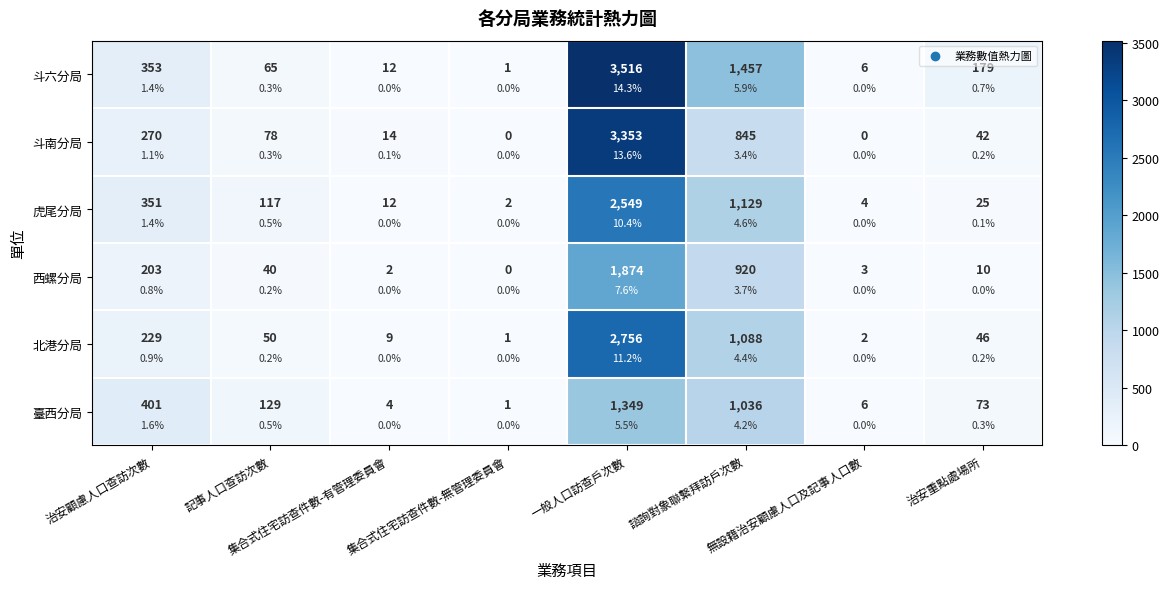

What is the difference between the maximum and minimum values in the 虎尾分局 series?

2547